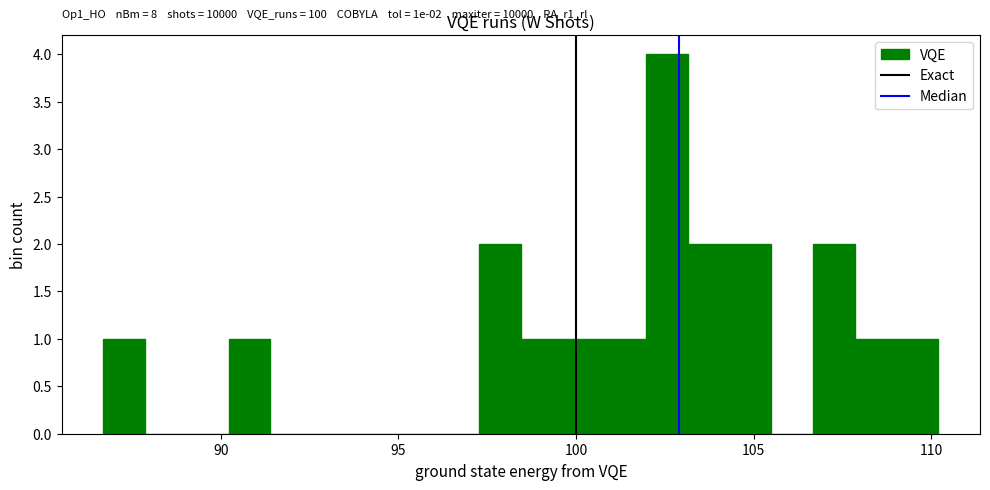

Around what value on the x-axis is the tallest bar? Give the approximate position of its centre, as read against the axis.

102.5